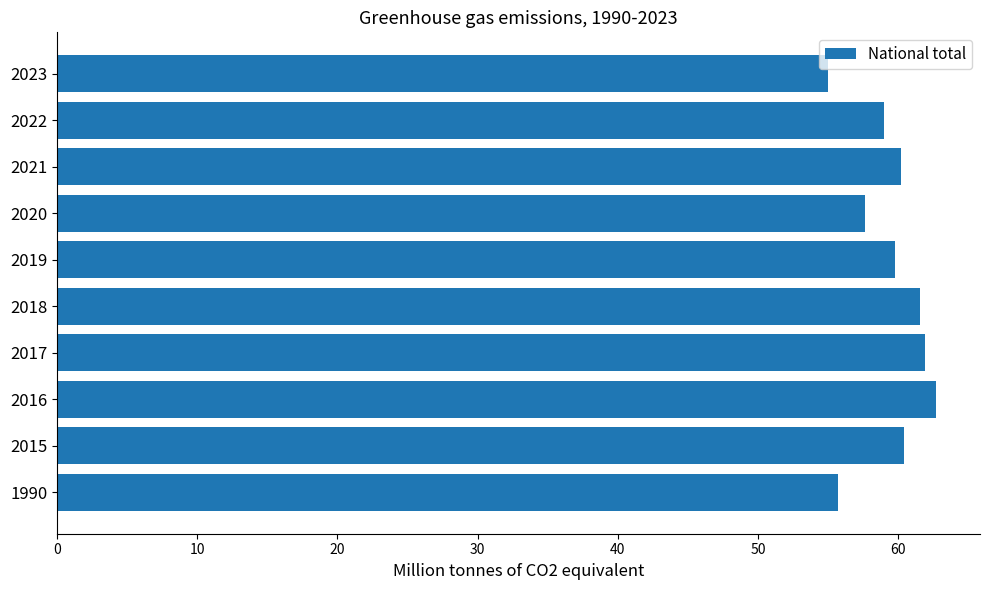

What is the minimum value shown in the chart?

55.0